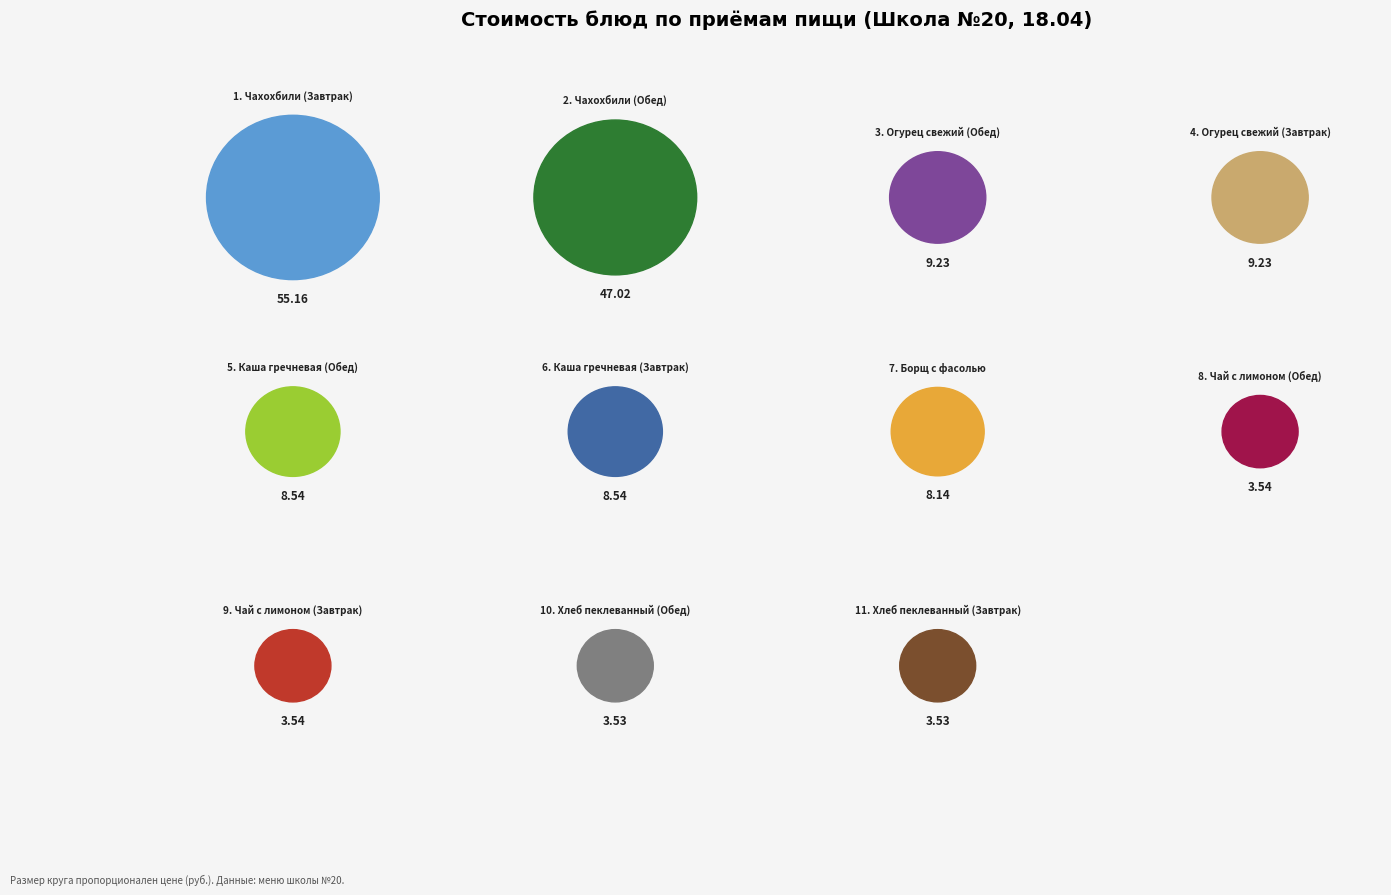

Does any single category account for the majority?

No